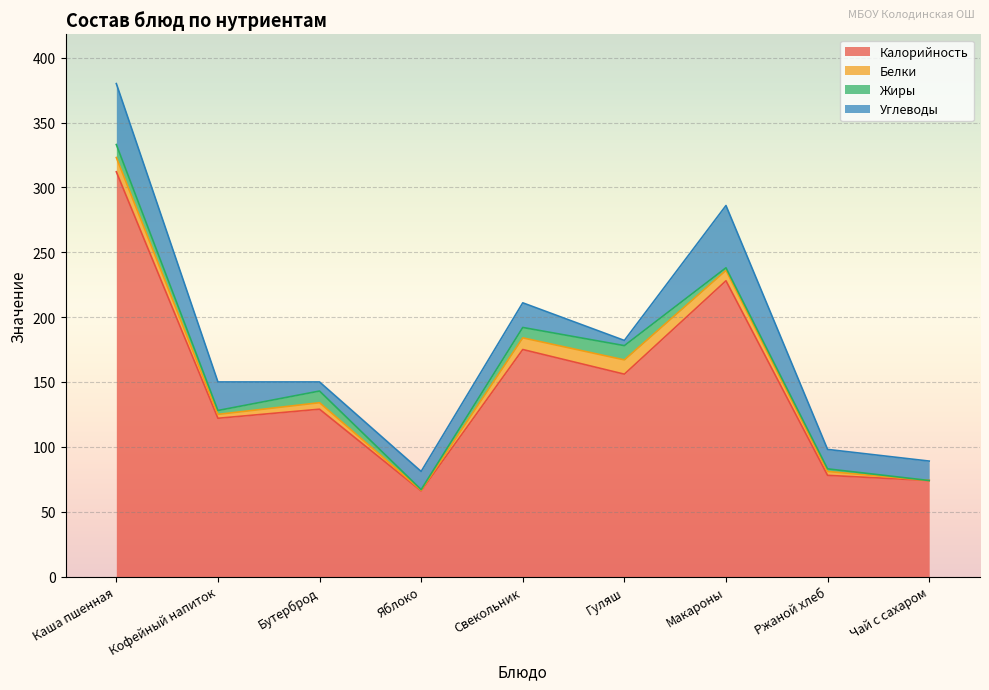

What is the sum of the Белки values at Макароны and Чай с сахаром?

8.0